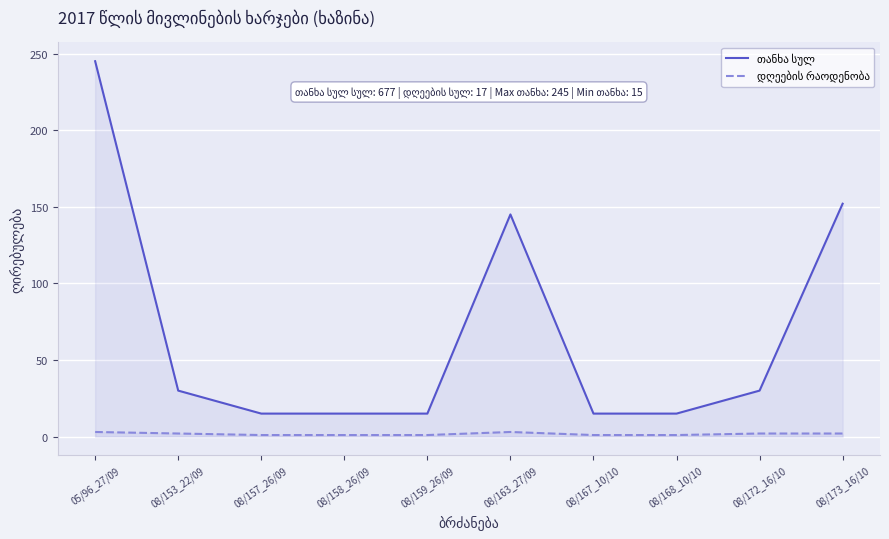

Which series has the largest total across all categories?

თანხა სულ